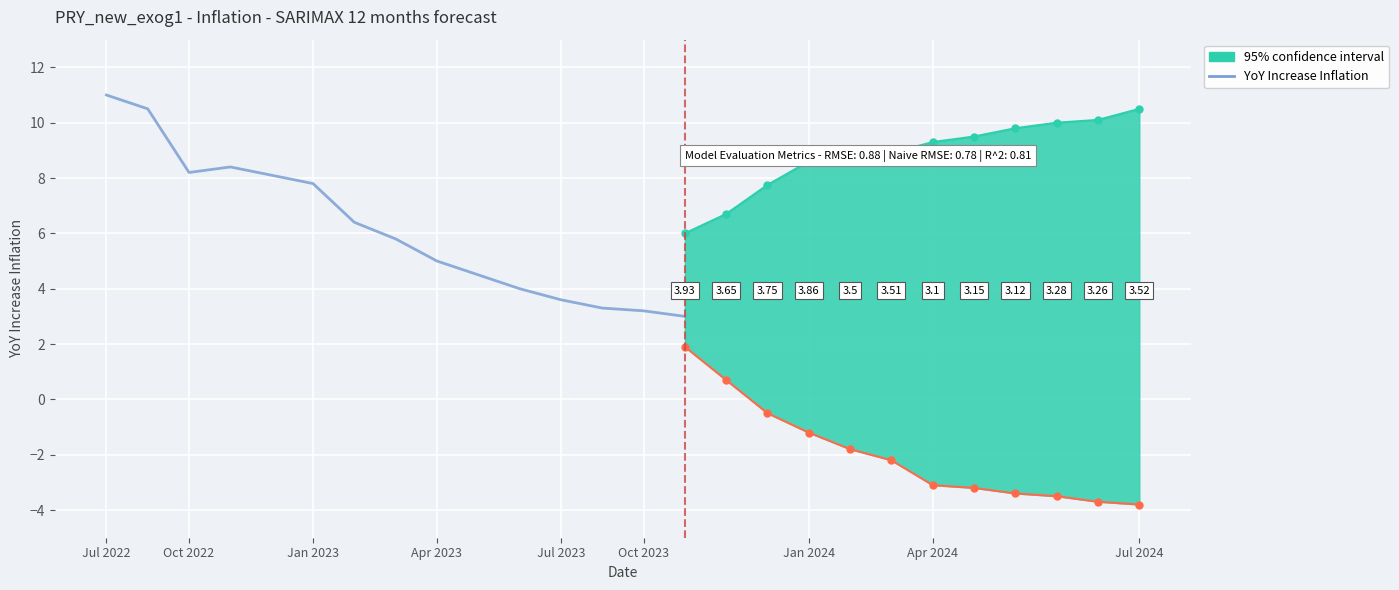

What is the value of the 9th point from the left?

5.0